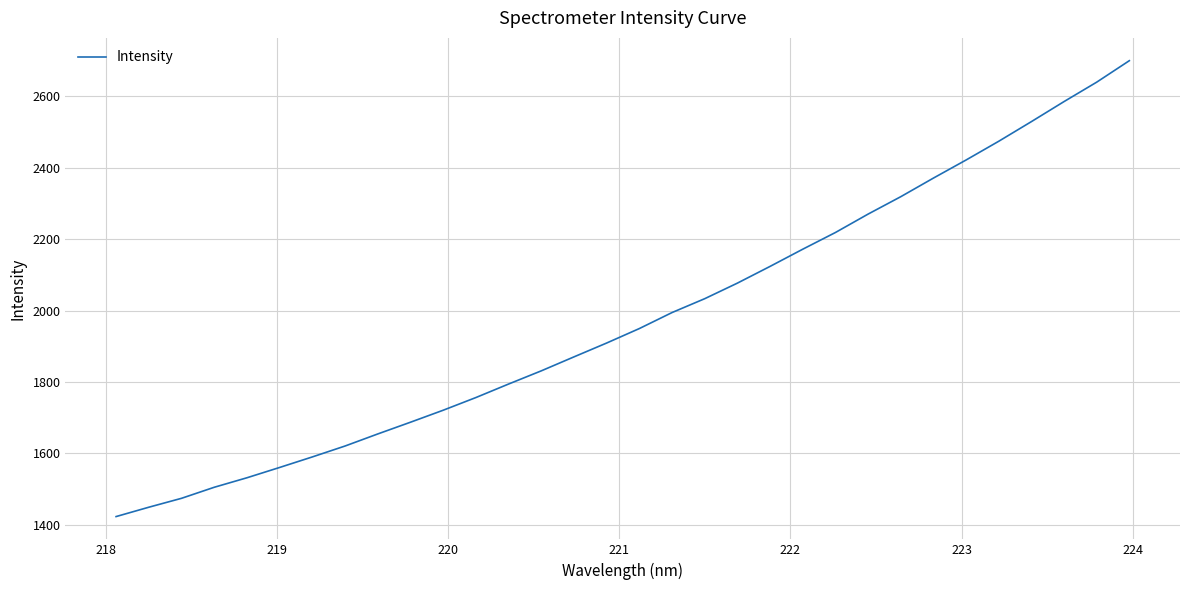

What is the difference between the maximum and minimum values?

1276.2